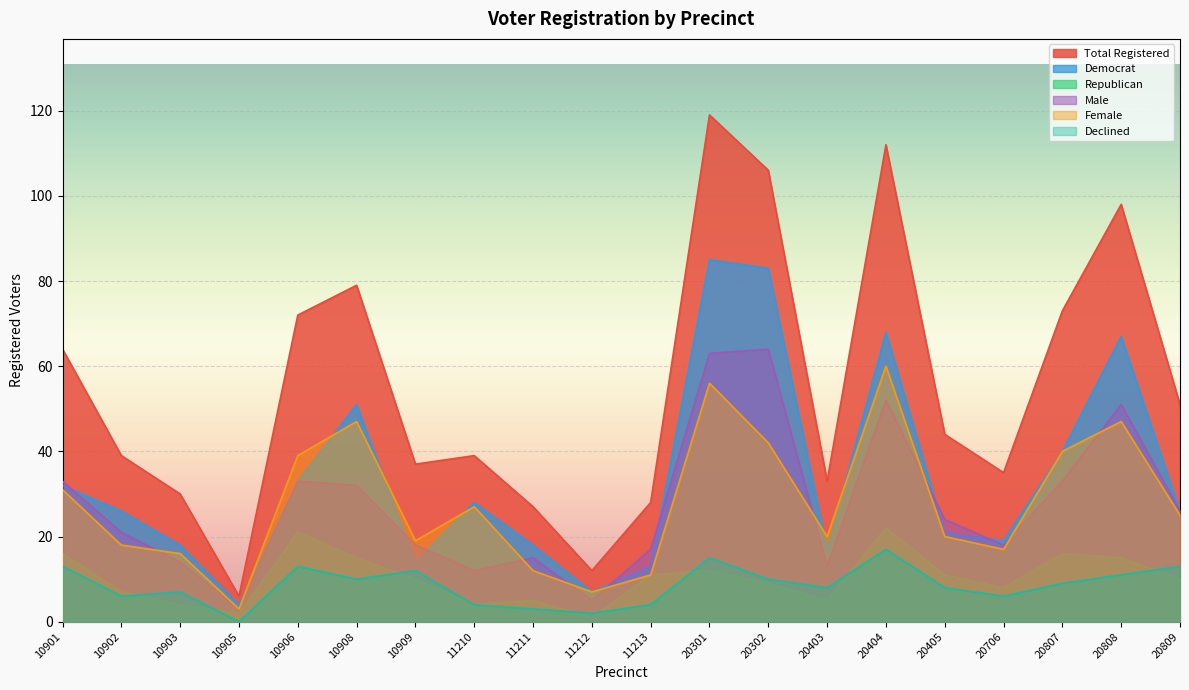

What is the value of the female point at the 4th from the left?

3